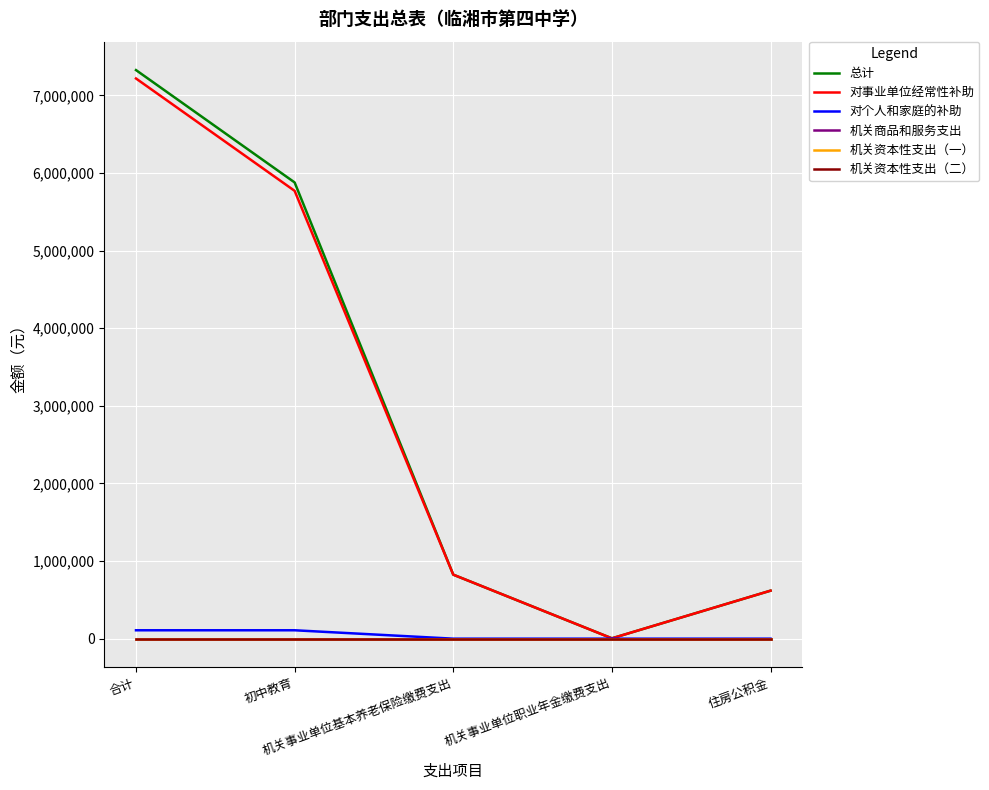

Does the chart have visible grid lines?

Yes